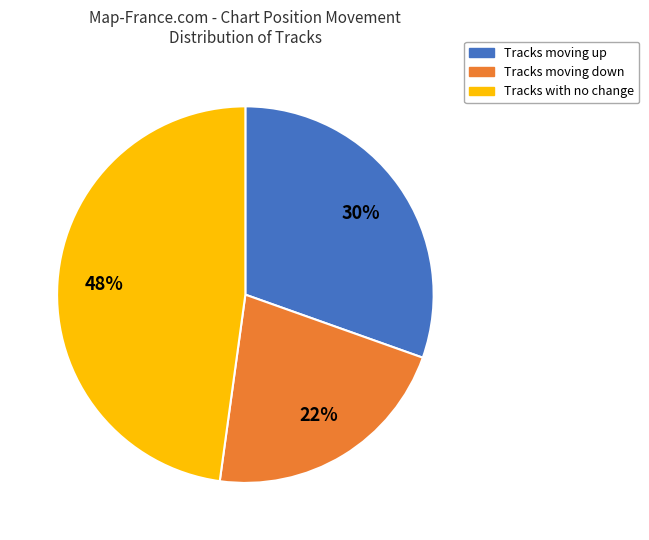

To the nearest percent, what is the difference between the largest and smallest slice percentages?

26%